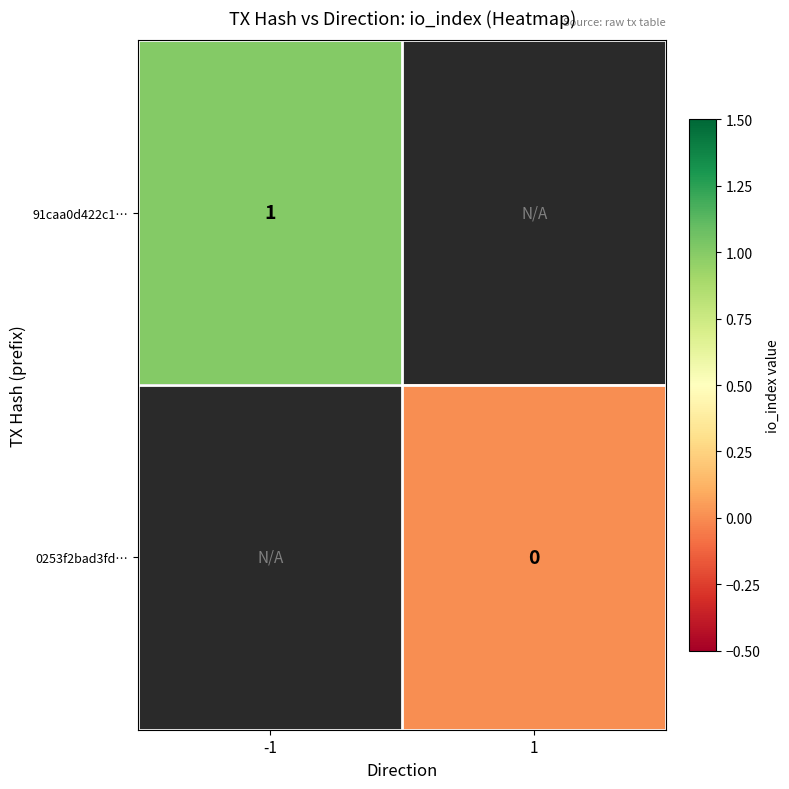

How many categories are shown in the chart?

2